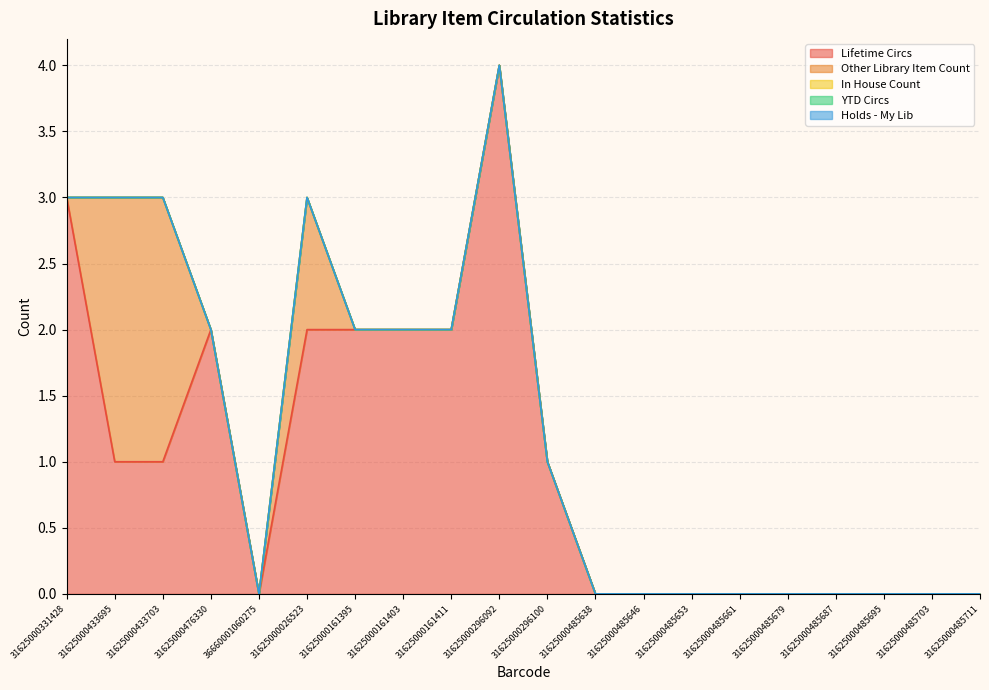

True or false: Other Library Item Count has a value of 0 at 31625000485711.

True